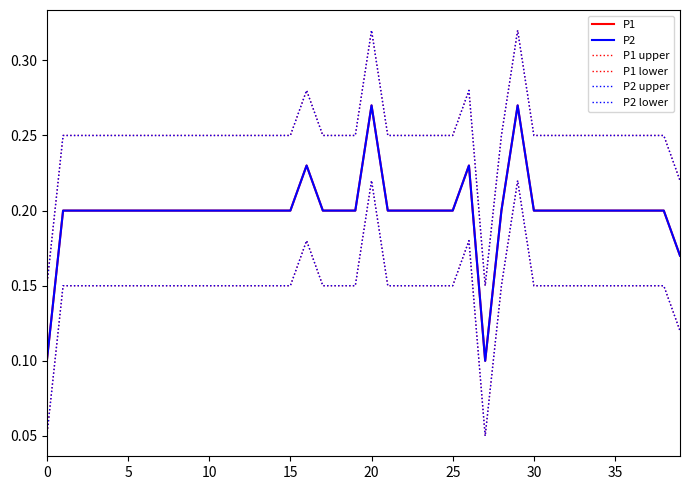

Does the chart display data point markers on the line(s)?

No